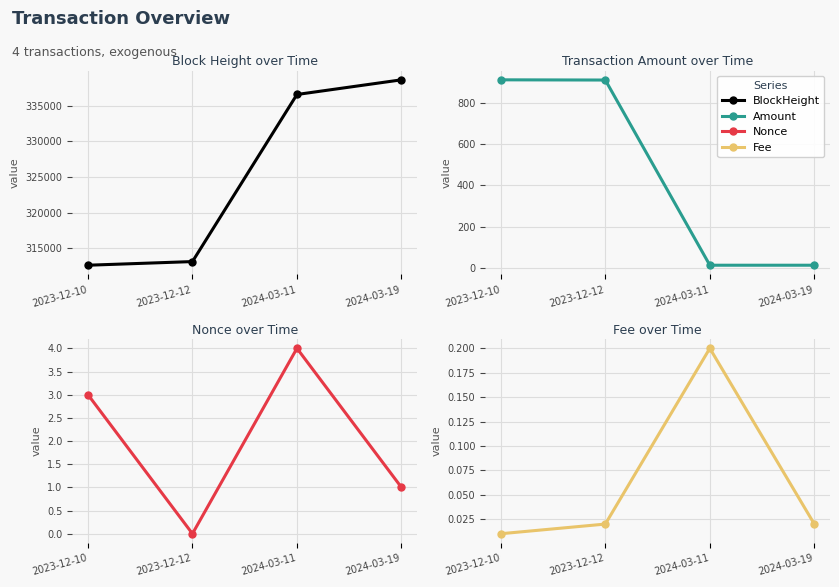

At which label is Fee closest to 0?

2023-12-10